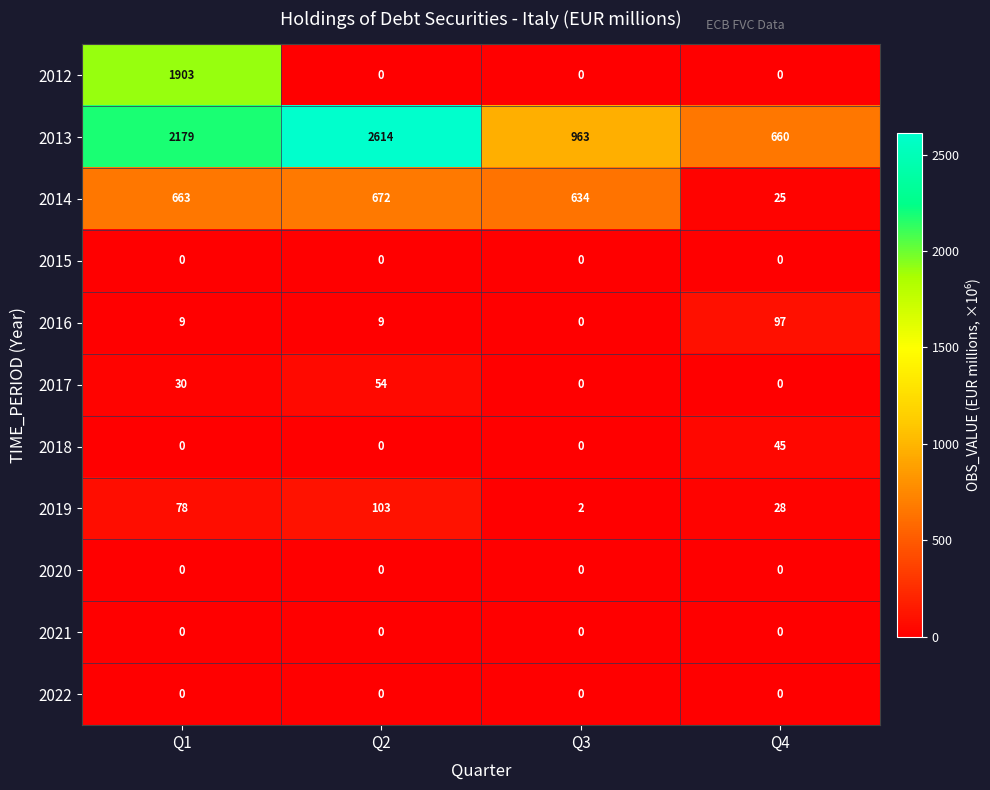

What is the difference between the maximum and minimum values in the 2018 series?

45